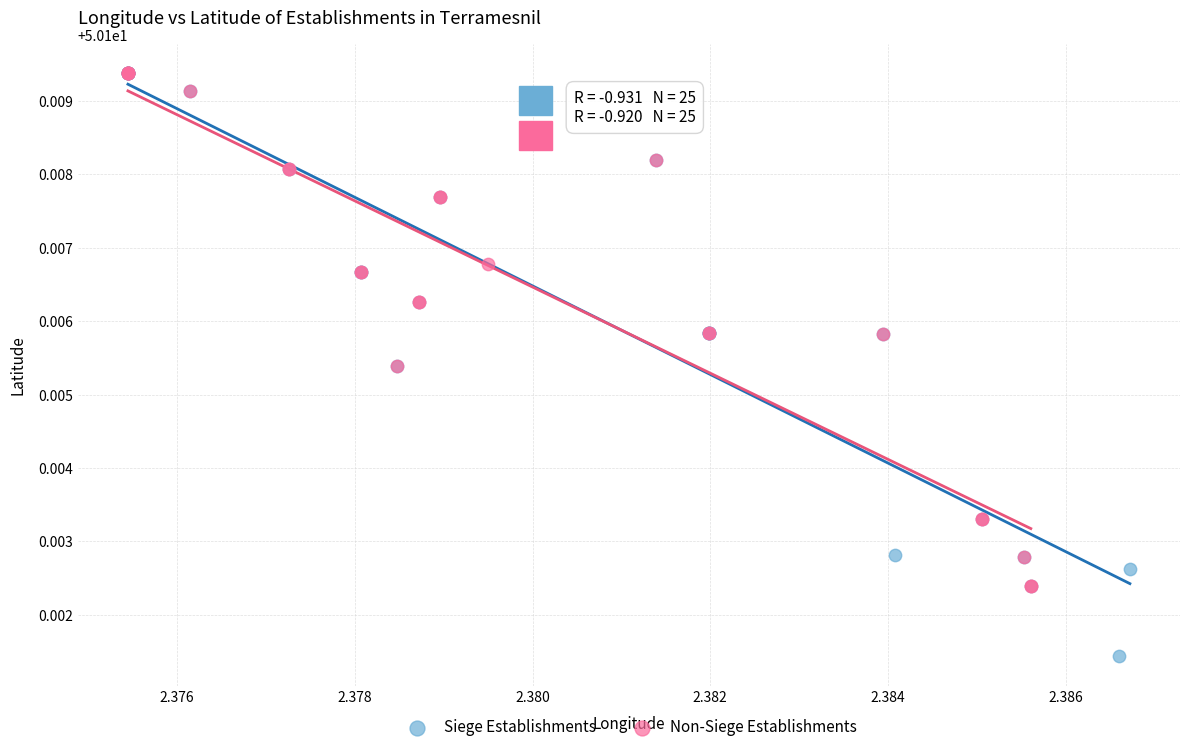

What are all the series names shown in the legend?

Siege Establishments, Non-Siege Establishments